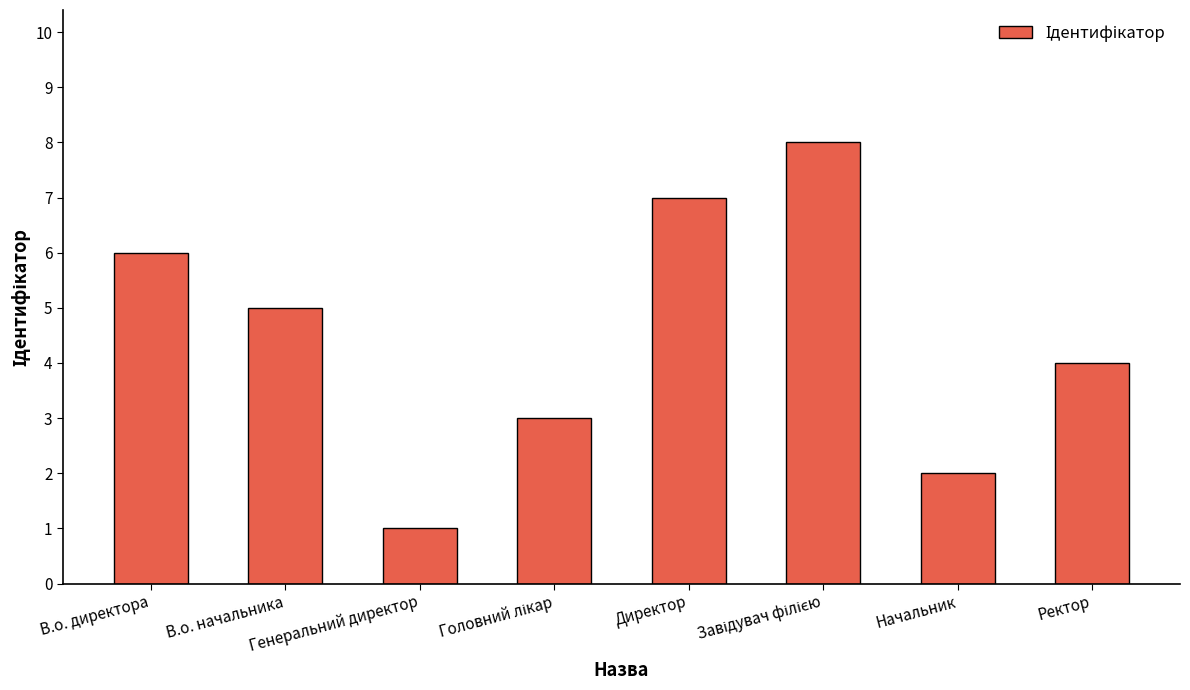

What is the label of the 5th bar from the left?

Директор